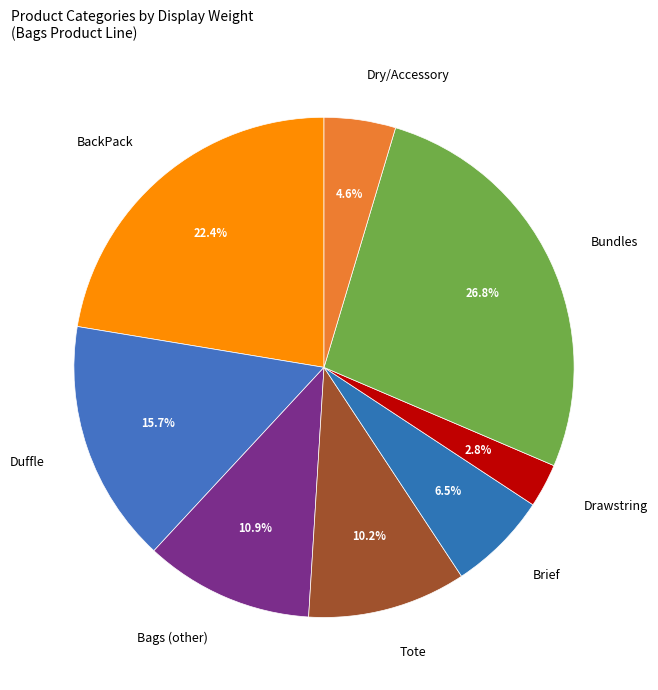

To the nearest percent, what percentage of the pie is BackPack?

22%